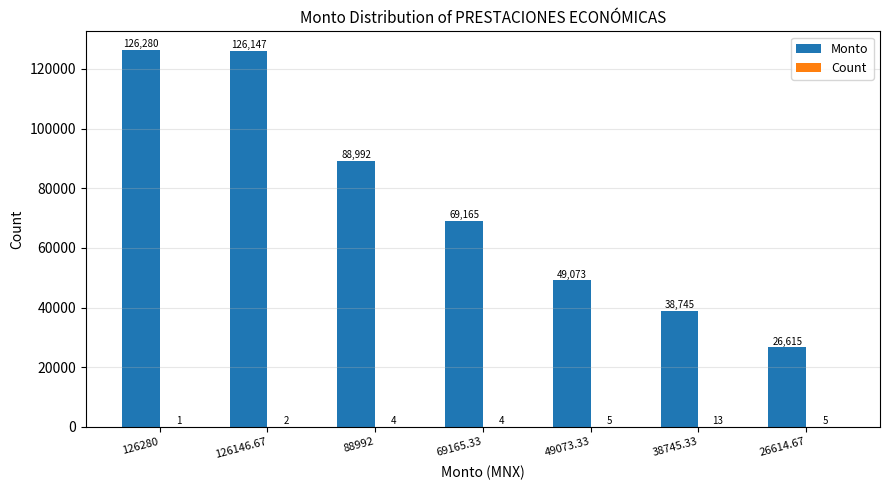

Where does the Monto series first go above 69165?

126280